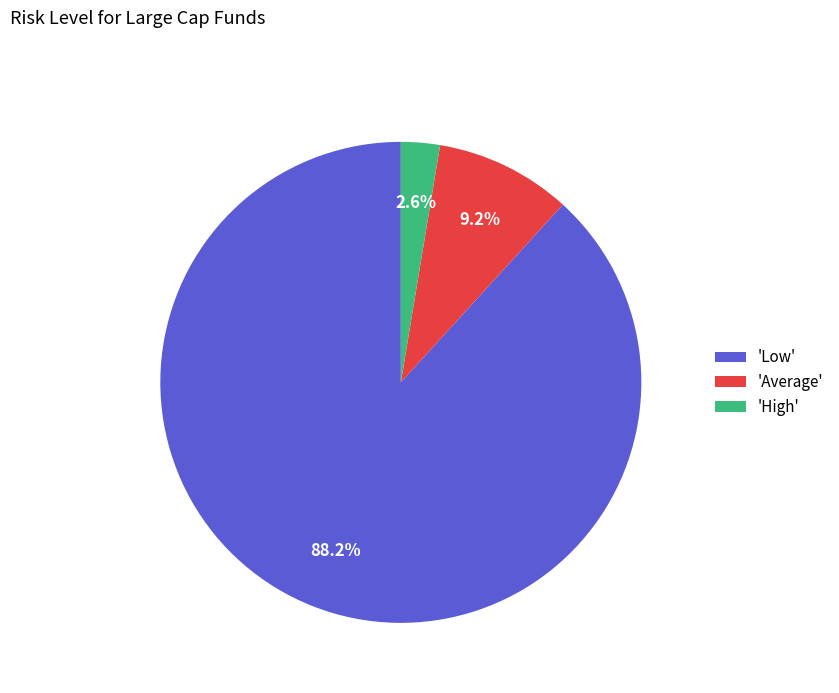

Which category accounts for the majority?

'Low'